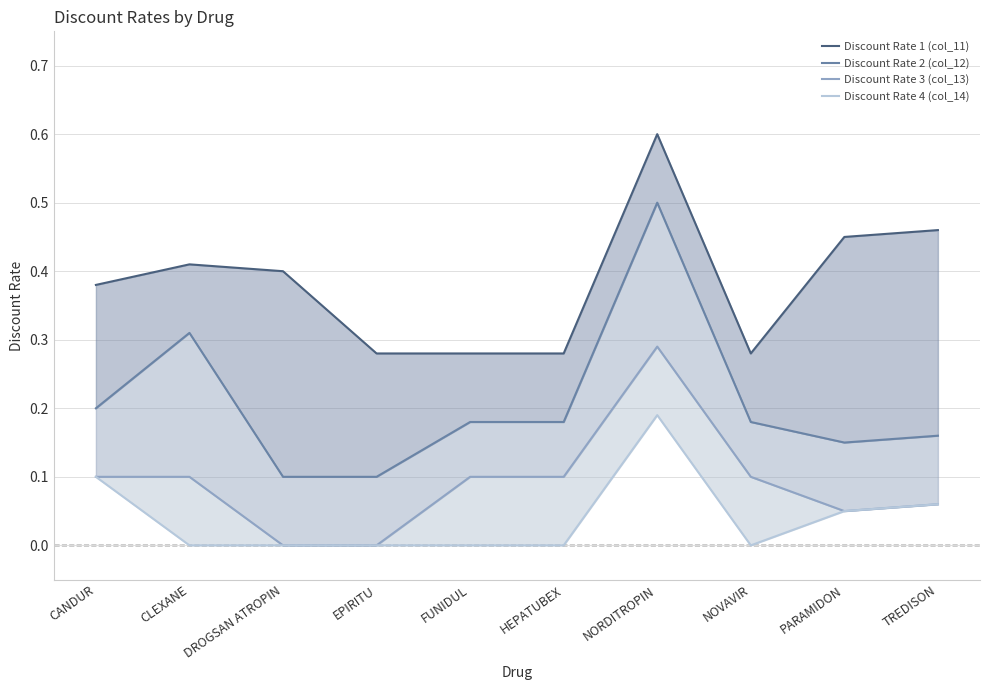

How many lines are shown in the chart?

4